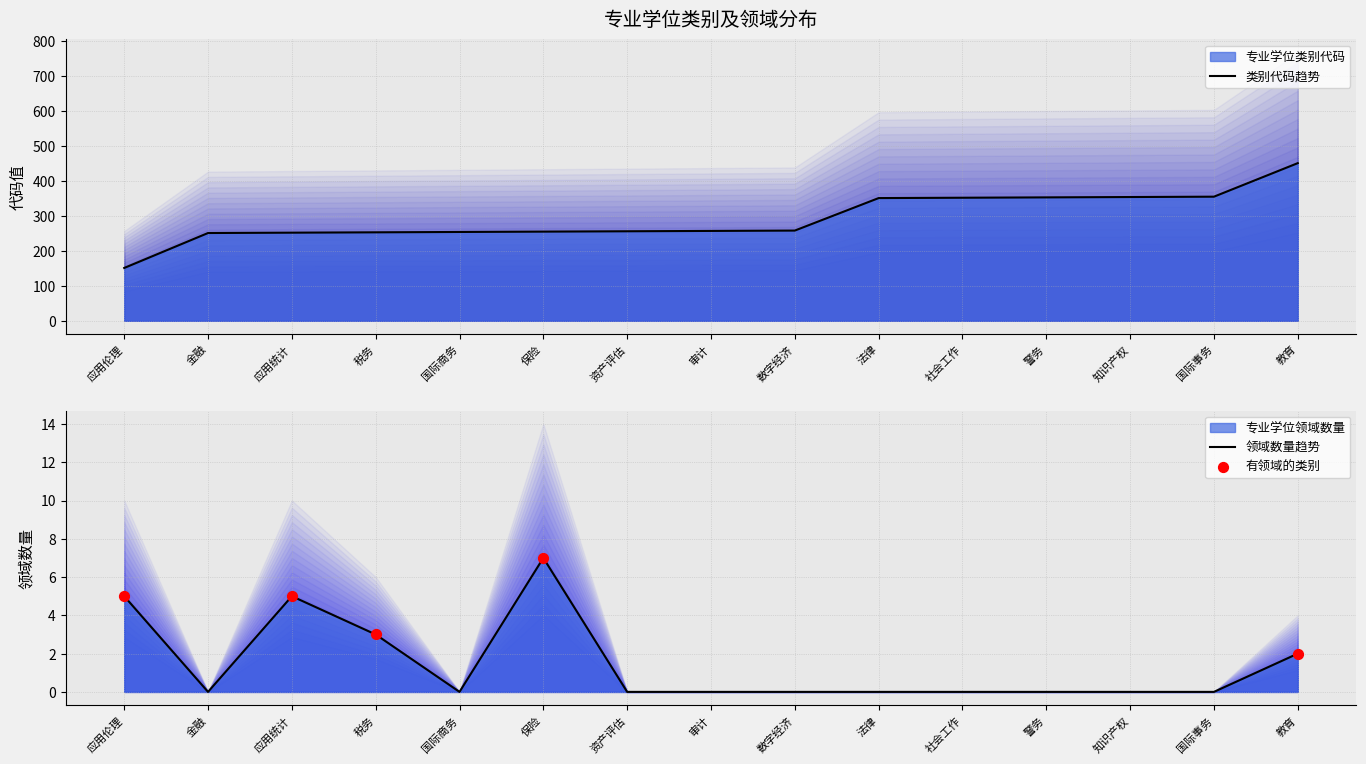

Which series reaches the minimum Y coordinate?

专业学位领域代码_count